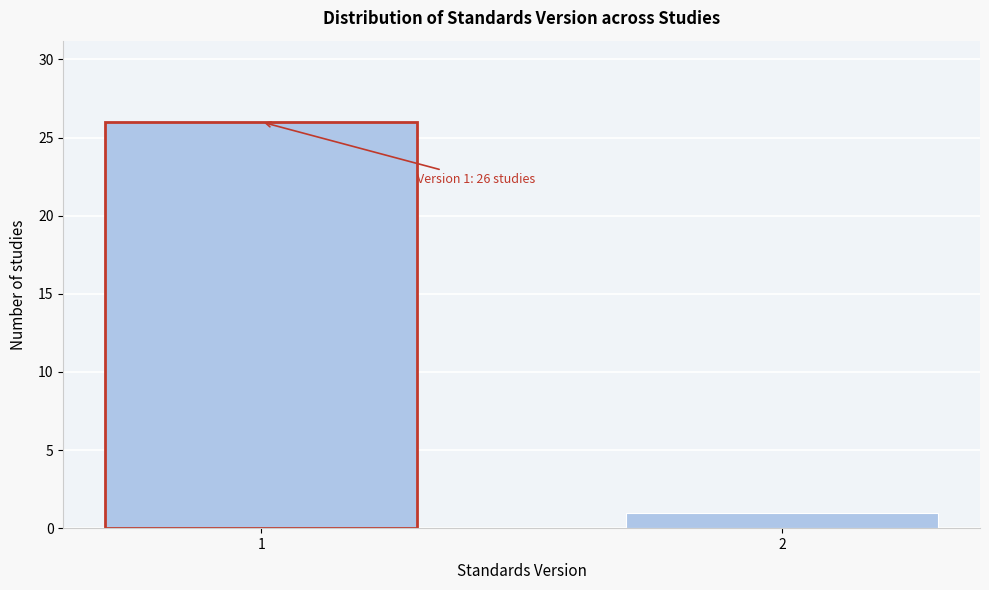

Reading left to right, list all the values displayed in this chart.

26	1